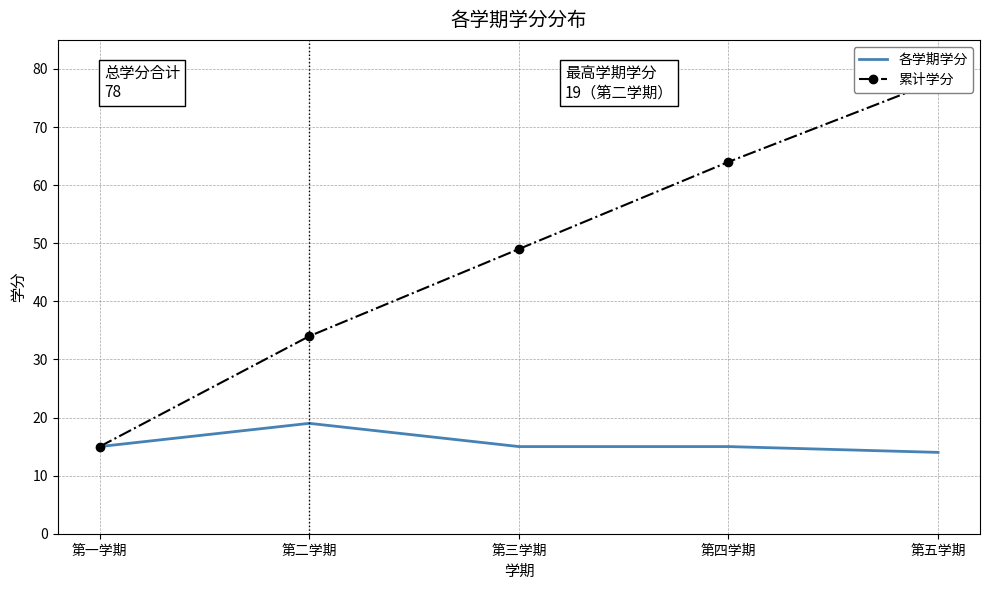

What is the label of the 3rd point from the left?

第三学期